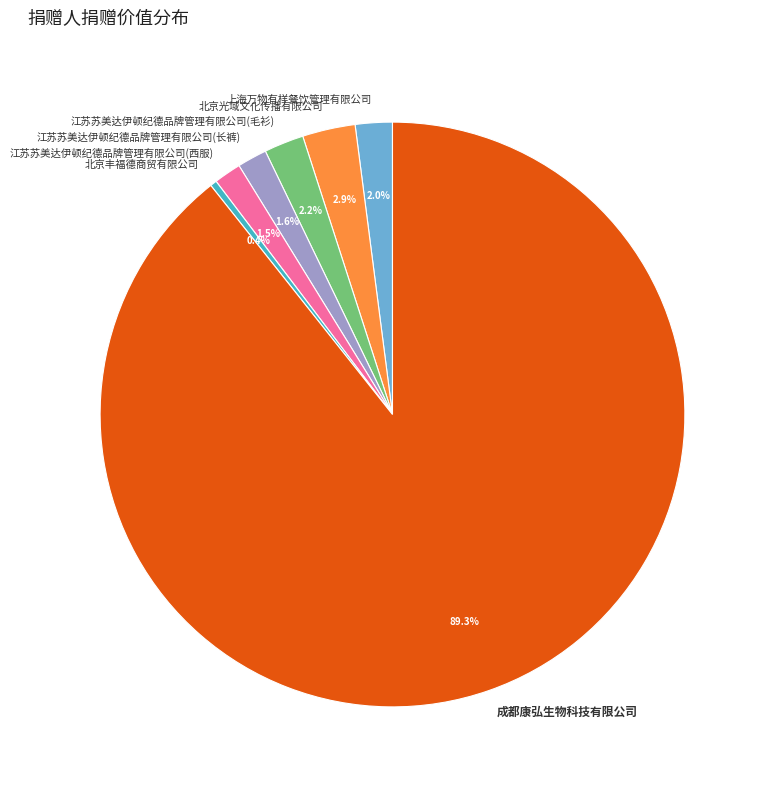

Combined, do 江苏苏美达伊顿纪德品牌管理有限公司(西服) and 北京丰福德商贸有限公司 account for over 50%?

No